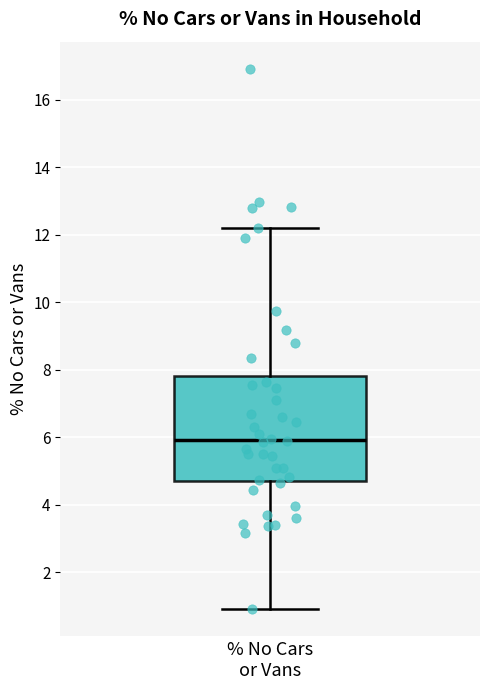

Where is the upper edge of the box for % No Cars or Vans on the y-axis? The values are not printed on the chart, so give them approximately, as read against the axis.

7.8